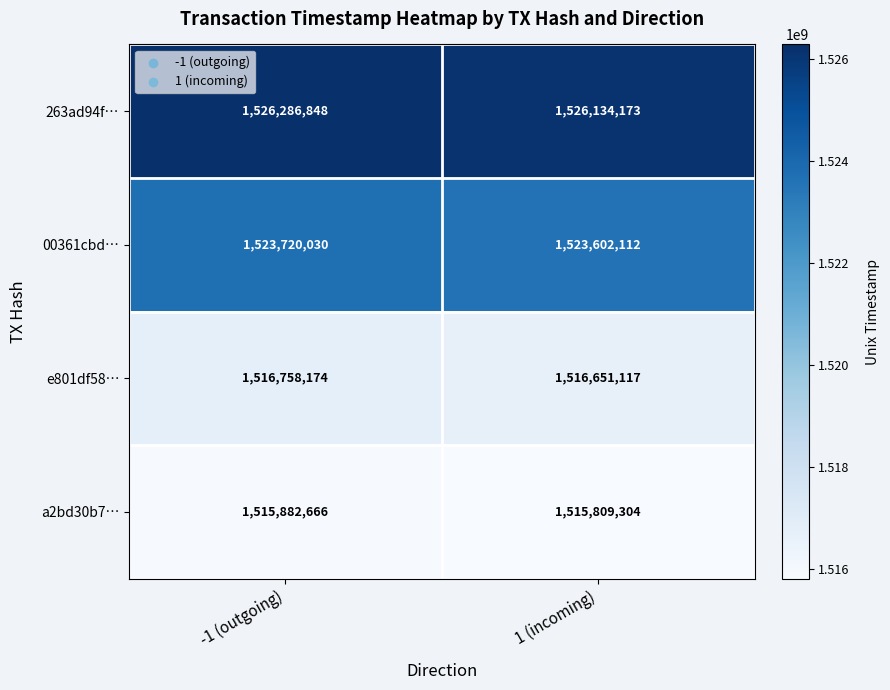

At how many categories does at least one series exceed 1524665122?

2